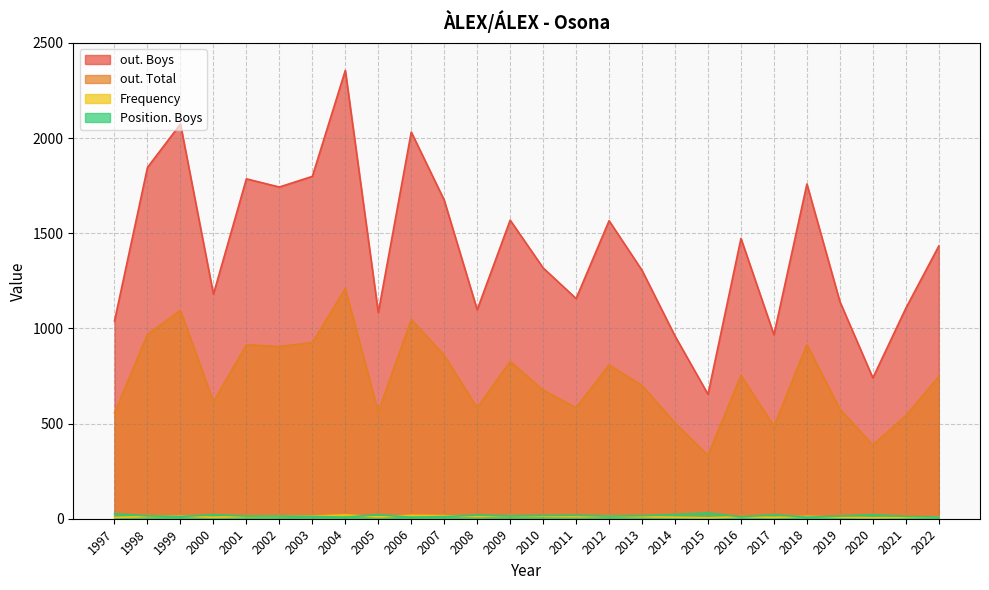

What is the average value of the out. Boys series?

1418